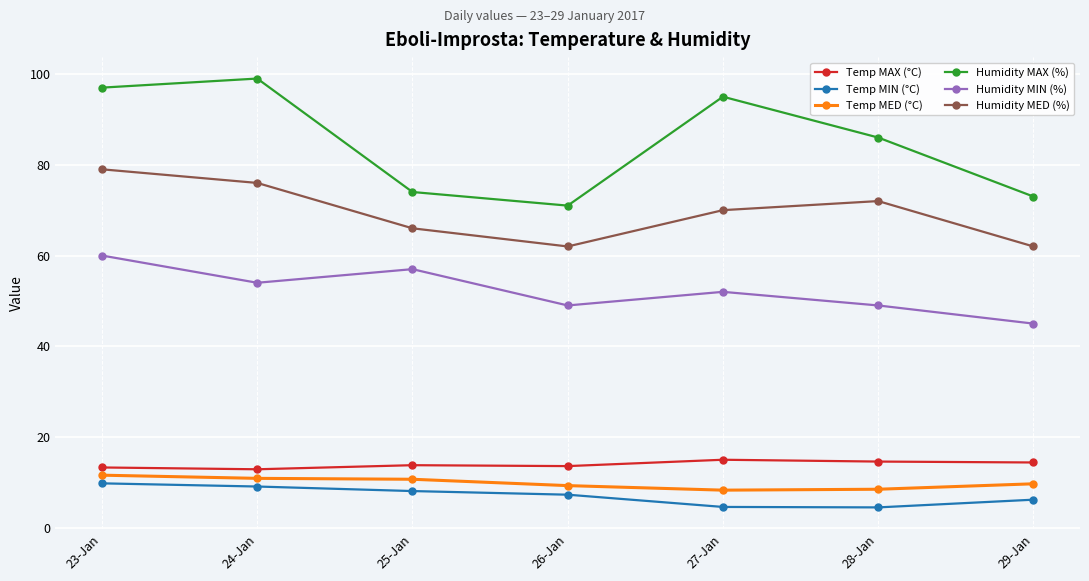

What is the label of the 5th point from the left?

27-Jan